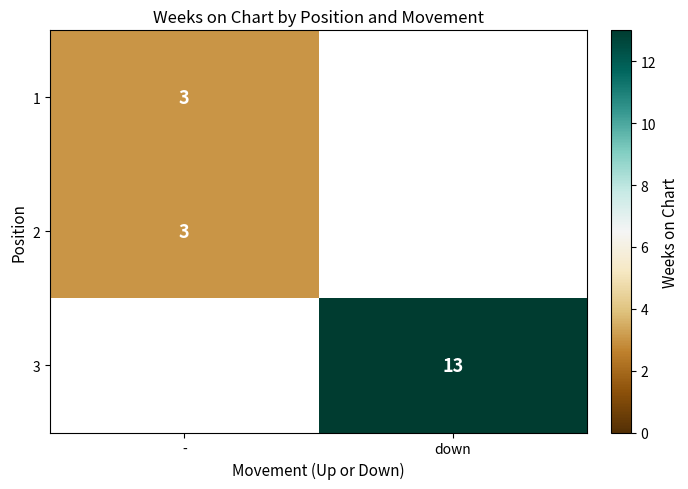

True or false: 1 has a value of 4 at -.

False